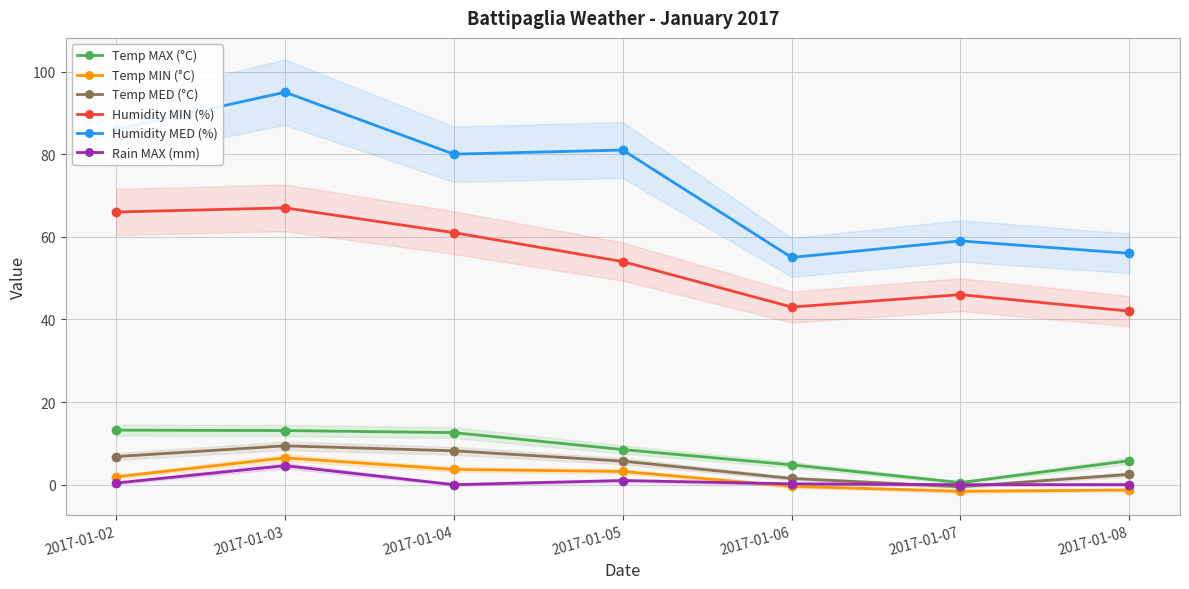

What is the difference between the Humidity MIN (%) values at 2017-01-04 and 2017-01-08?

19.0